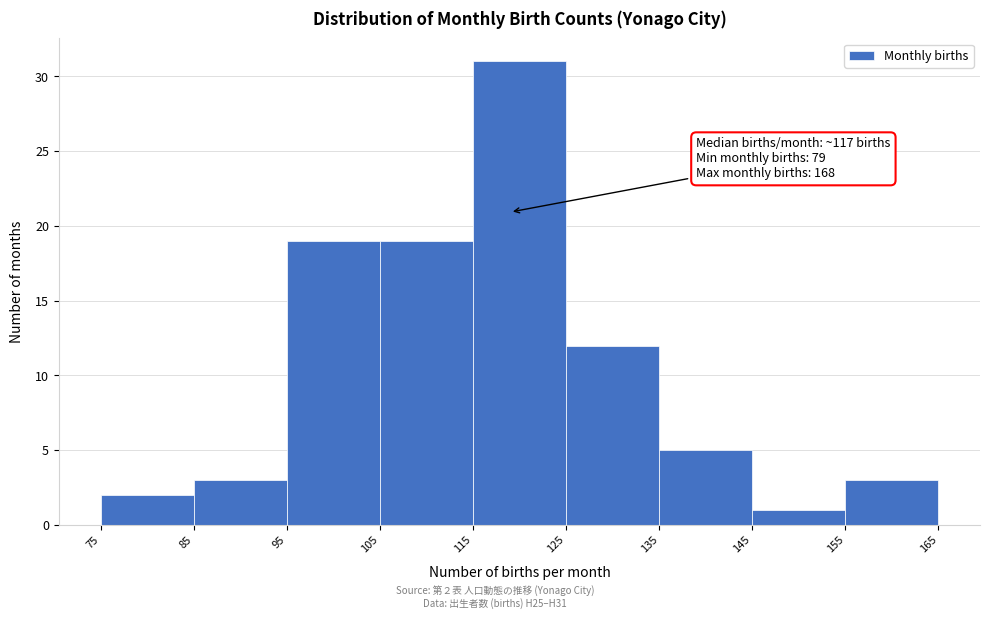

Over which range of the x-axis is the bar tallest?

115 to 125